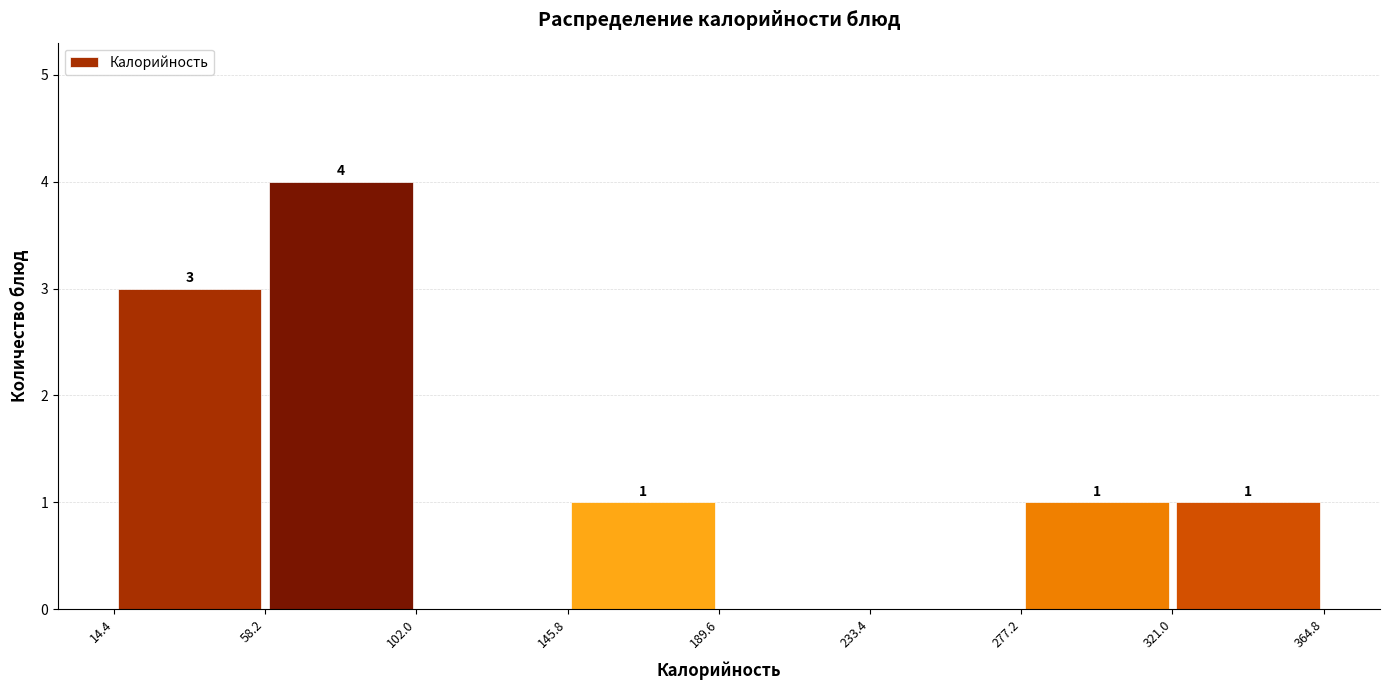

Over which range of the x-axis is the bar tallest?

58.2 to 102.0